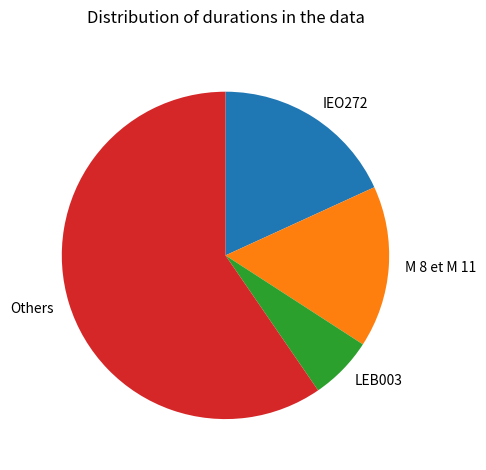

Is there a majority slice in this chart?

Yes